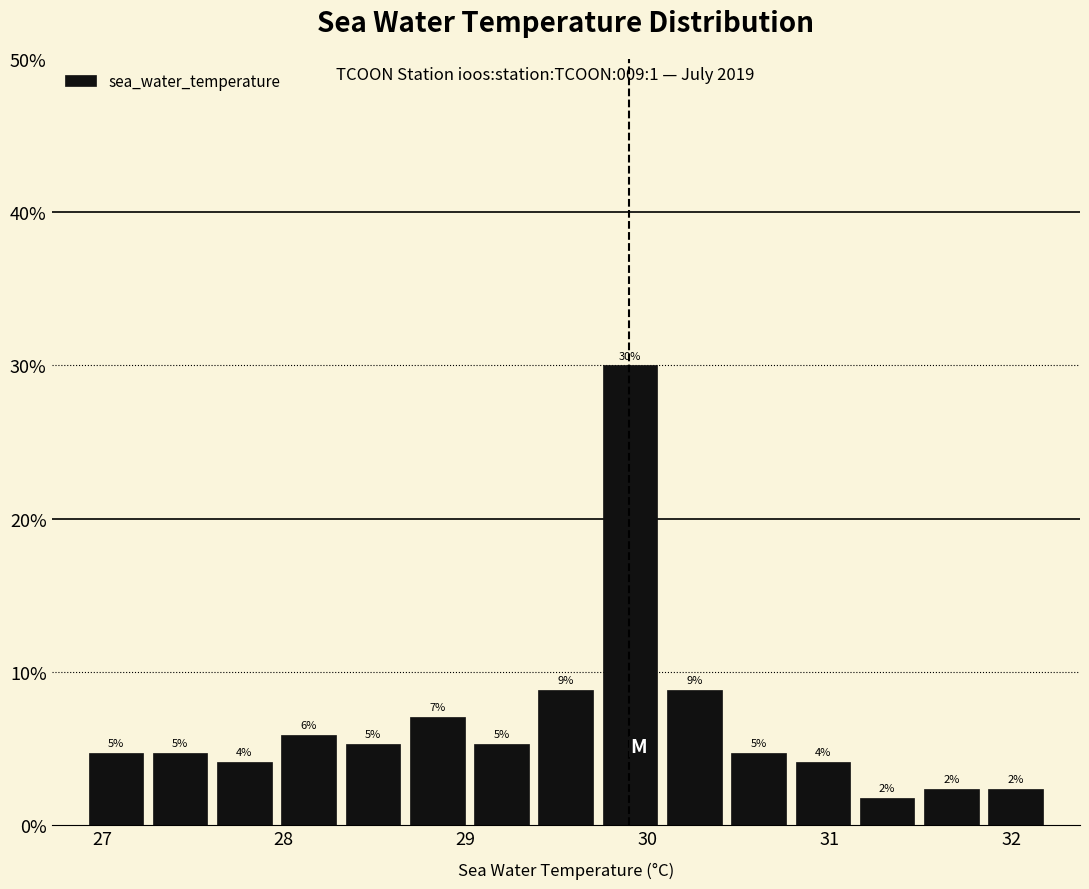

Read against the x-axis, roughly where is the centre of the tallest bar?

29.9